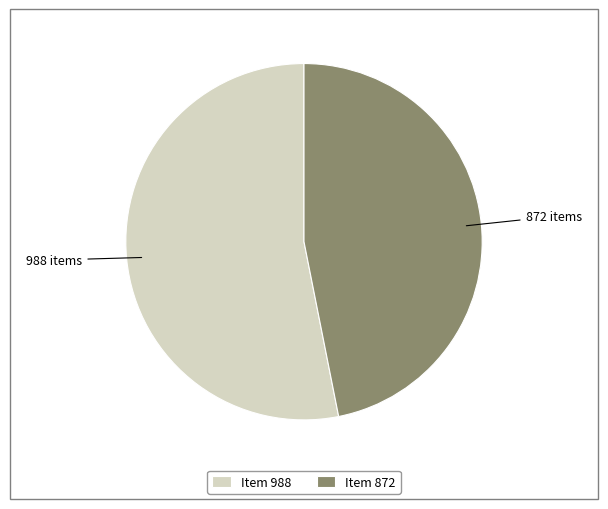

How many slices are in this pie chart?

2